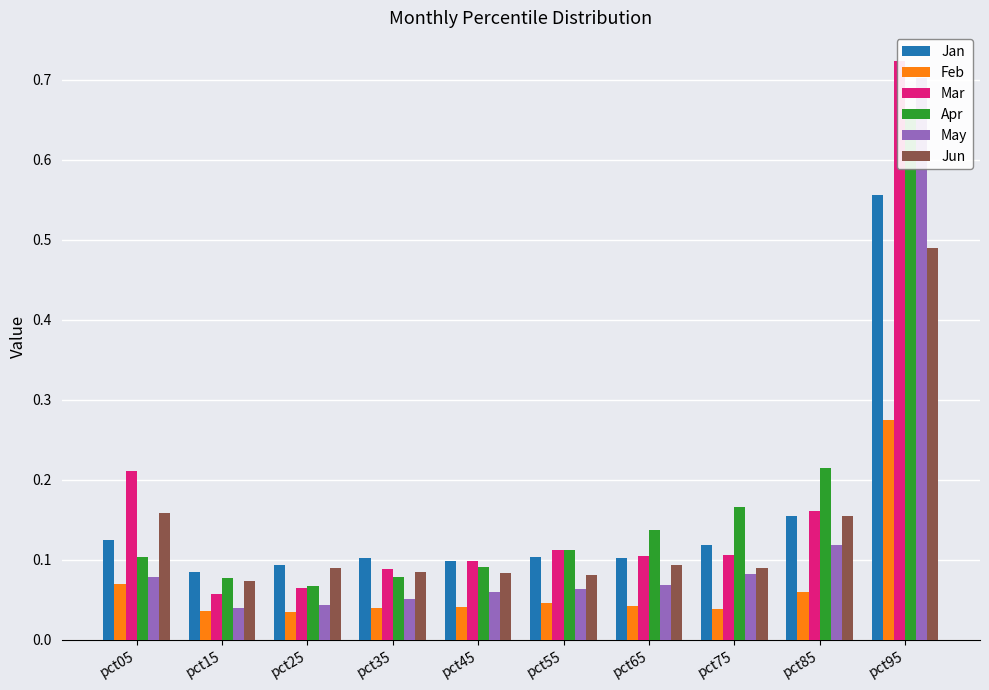

At how many categories does at least one series exceed 0?

10